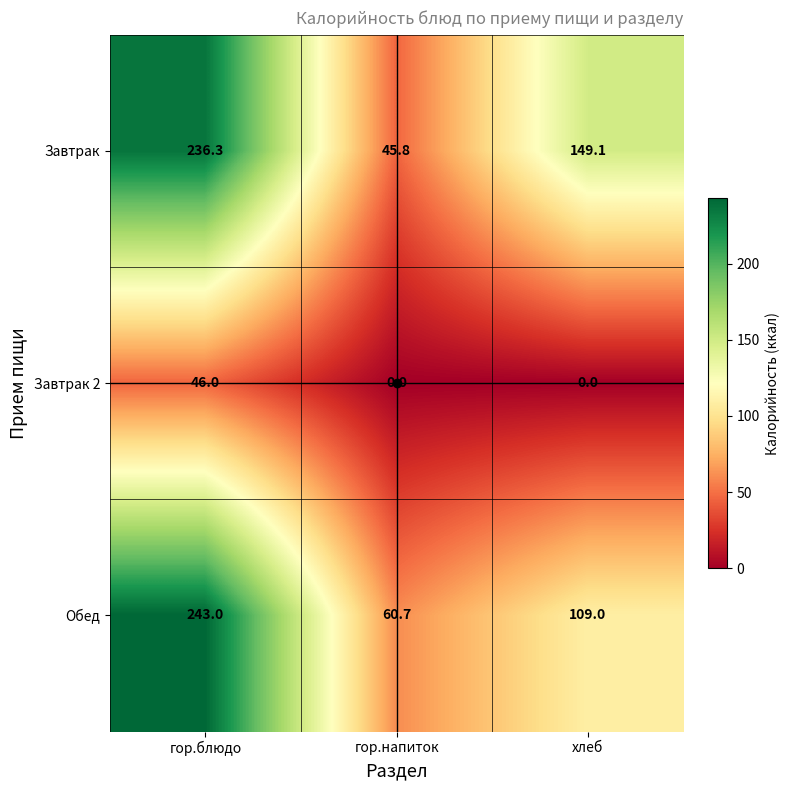

What is the total value across all series at гор.напиток?

106.5